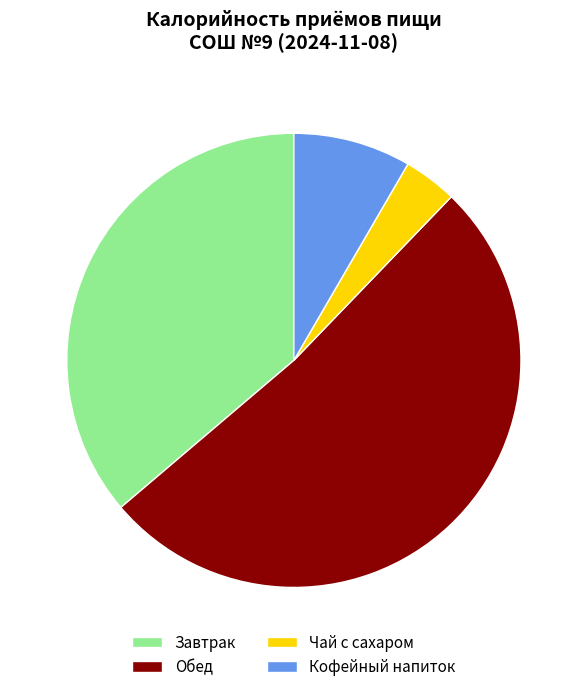

Is it true that Кофейный напиток is 8% of the pie?

True